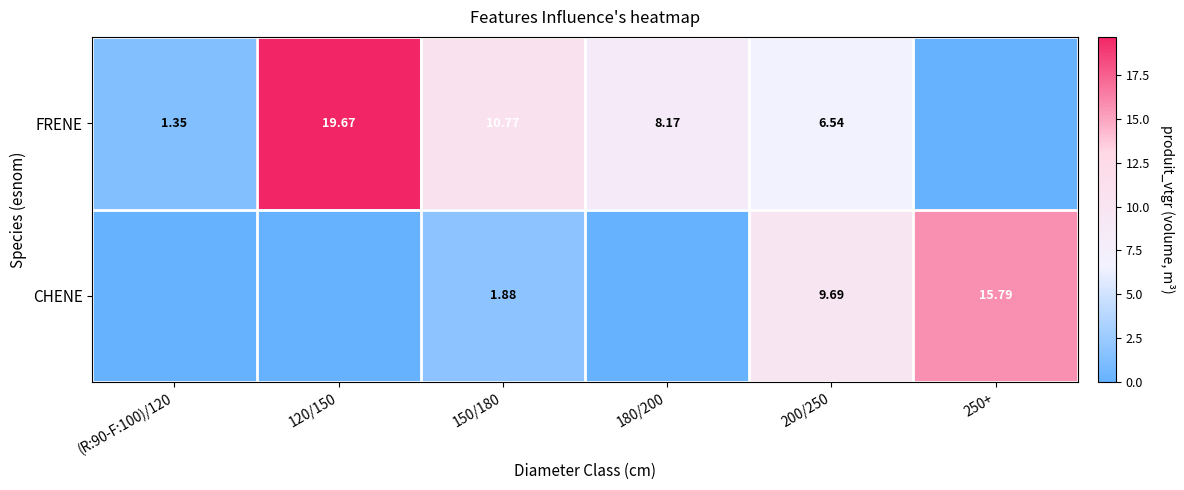

Is the value of FRENE at 180/200 greater than the value of CHENE at 150/180?

Yes